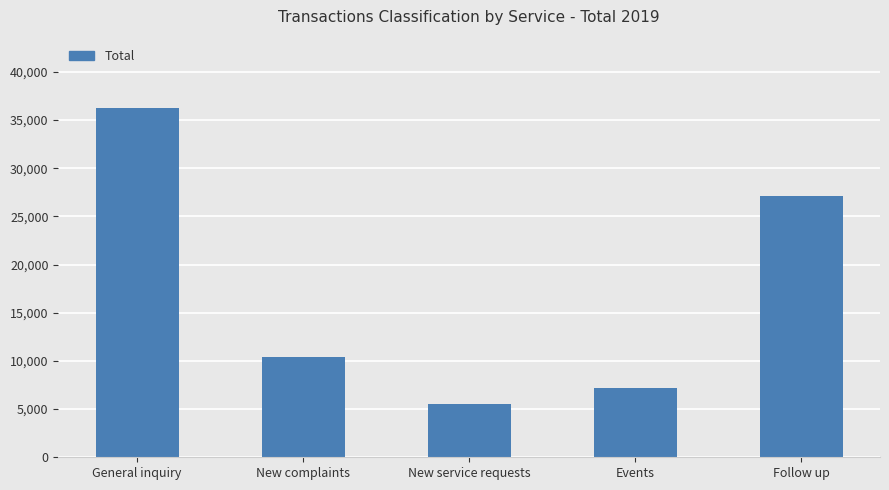

At which category does the chart reach its peak across all series?

General inquiry